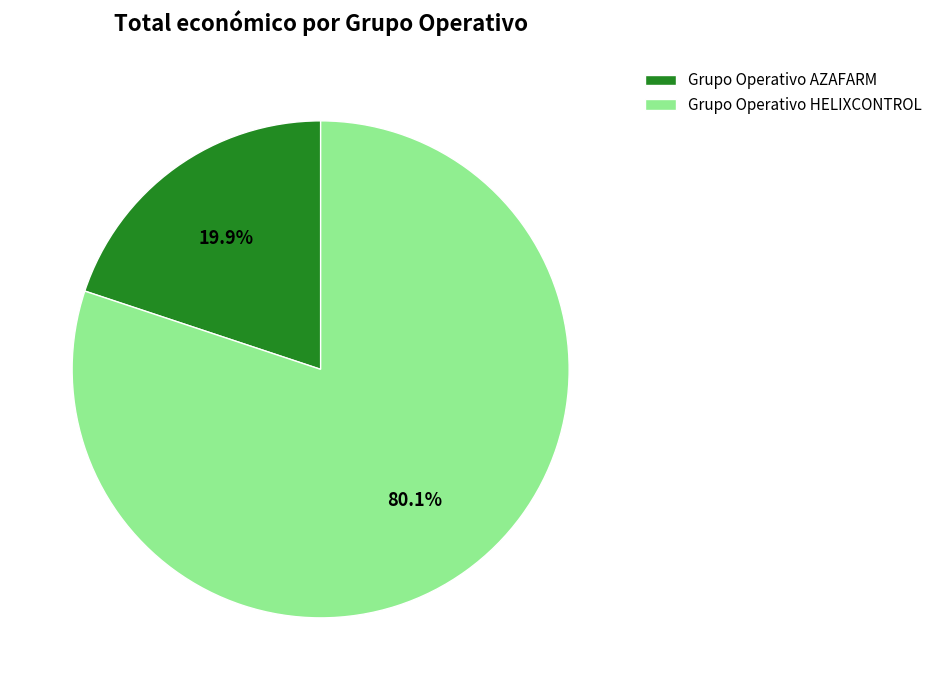

Rank the categories by value from highest to lowest.

Grupo Operativo HELIXCONTROL, Grupo Operativo AZAFARM